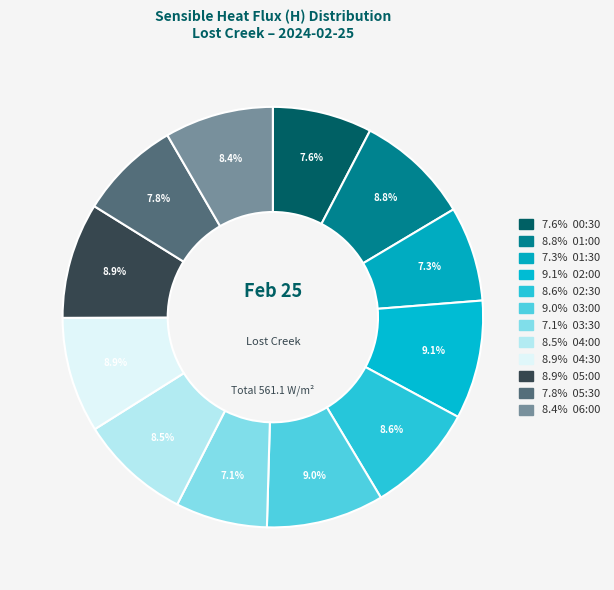

What is the smallest slice in the pie chart?

03:30